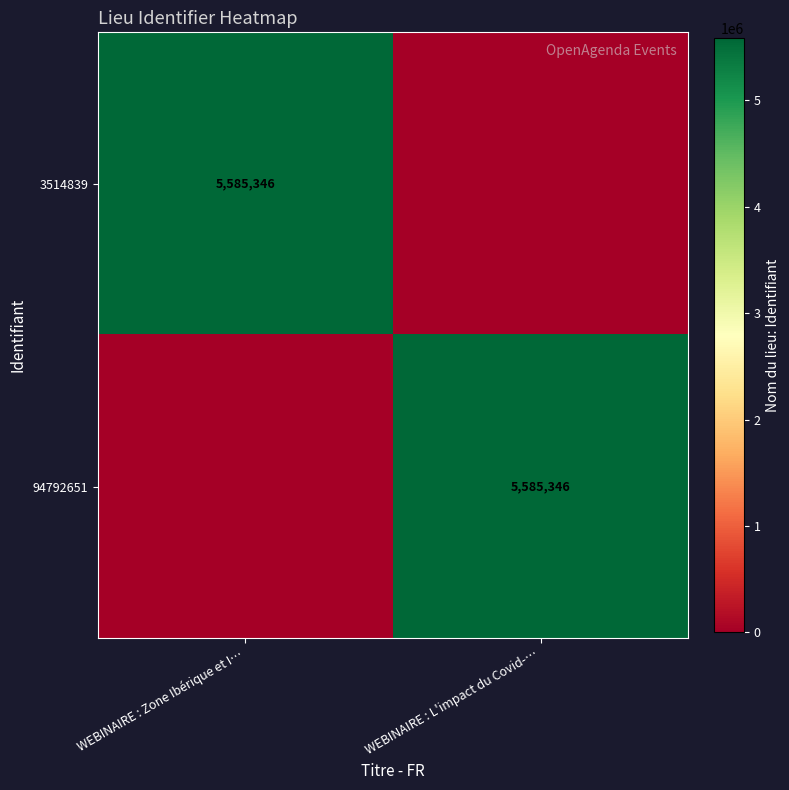

The value of 94792651 at WEBINAIRE : L'impact du Covid-… is 7723505. True or false?

False